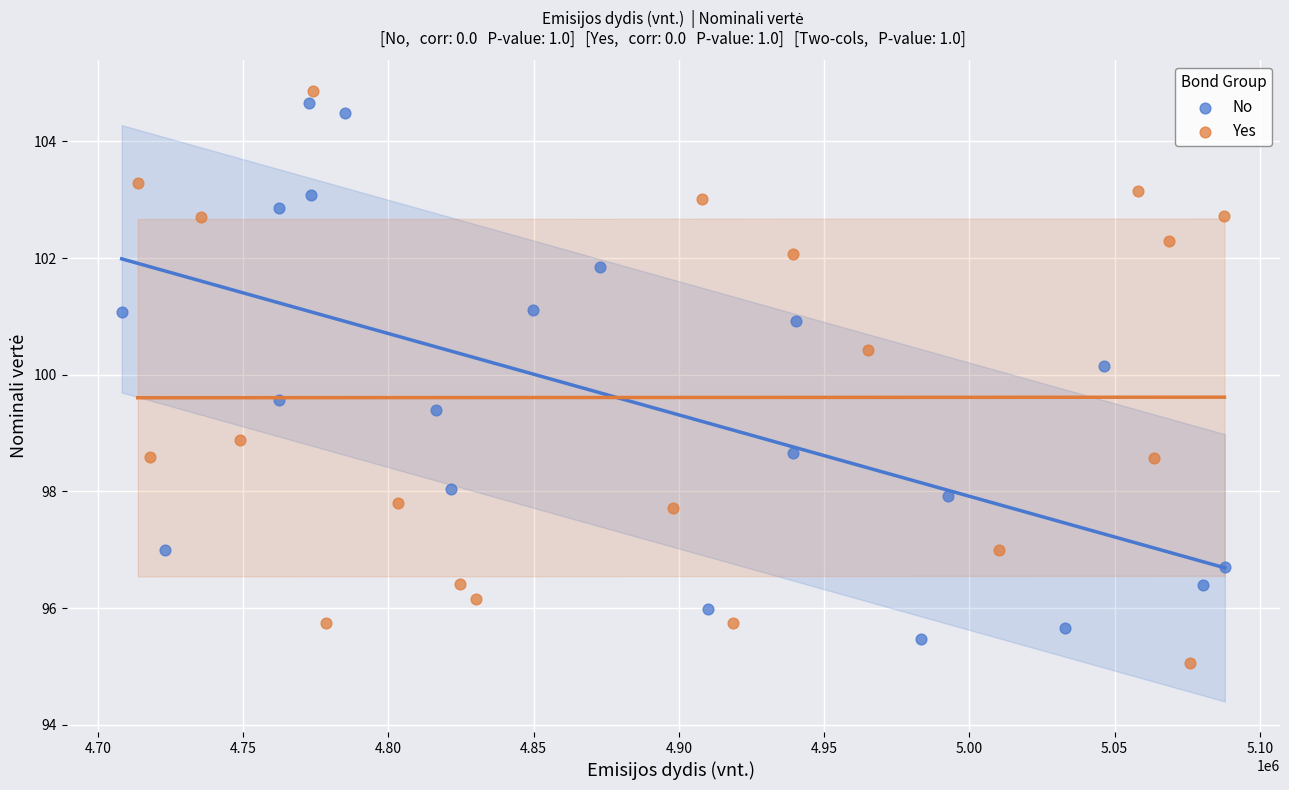

Which series contains the lowest Y value?

Yes